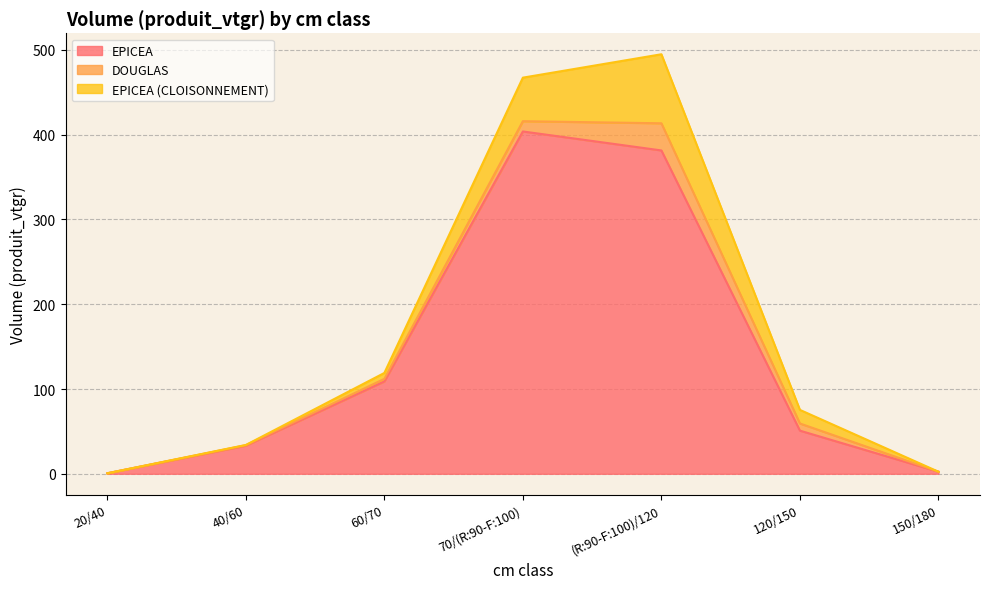

Does the chart have visible grid lines?

Yes